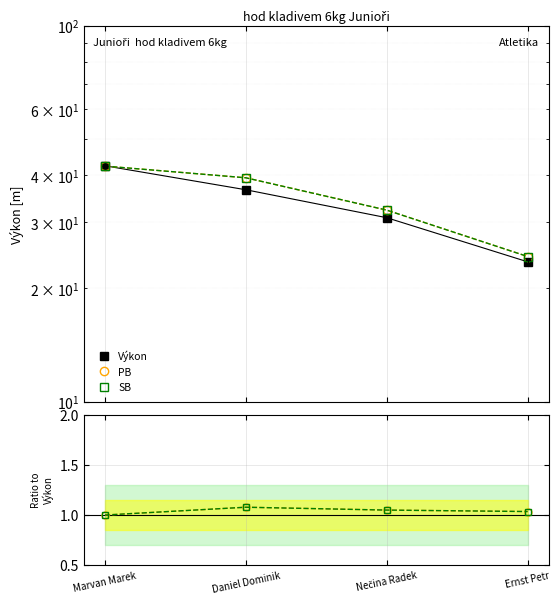

How many data points in SB are above 1?

3